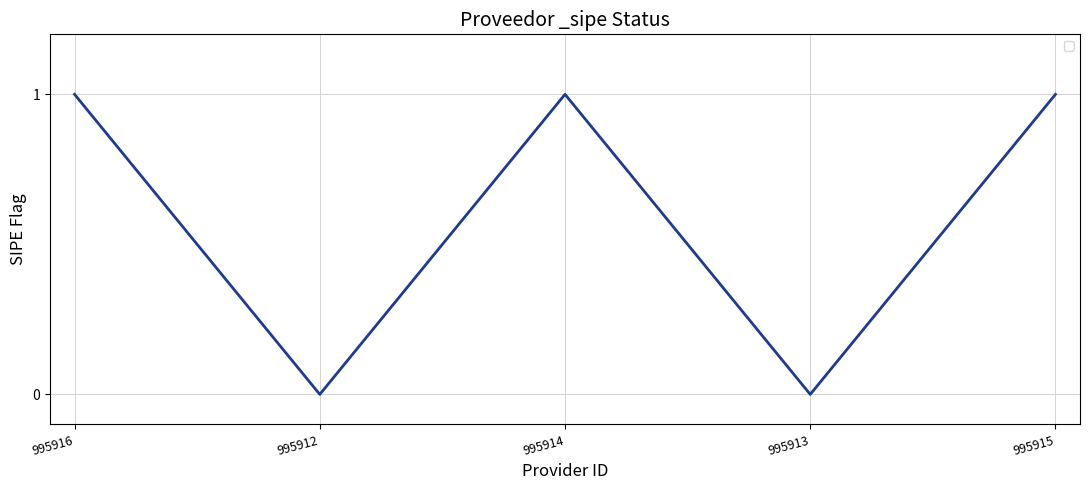

Where is the first local minimum?

995912